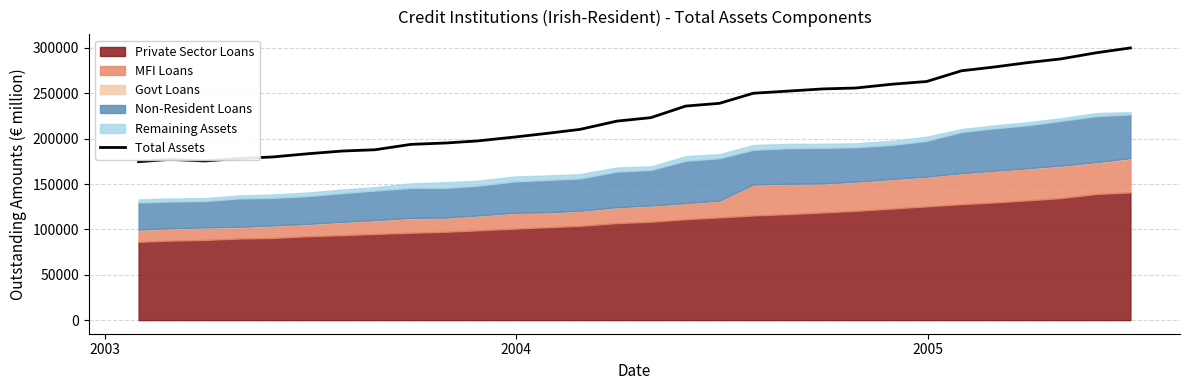

What is the maximum value for Total Assets?

299988